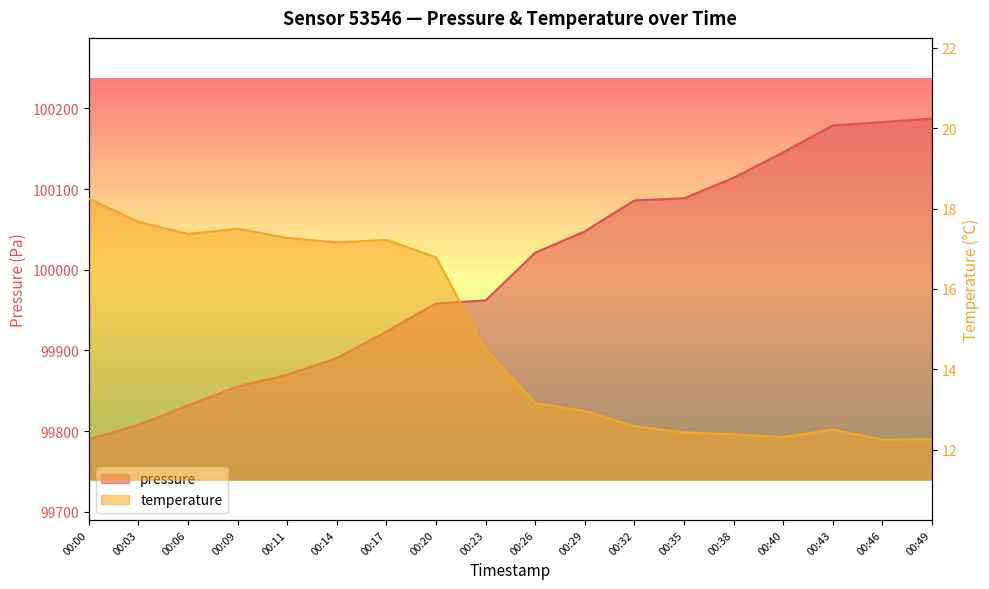

Which label corresponds to the smallest value in the chart?

00:46